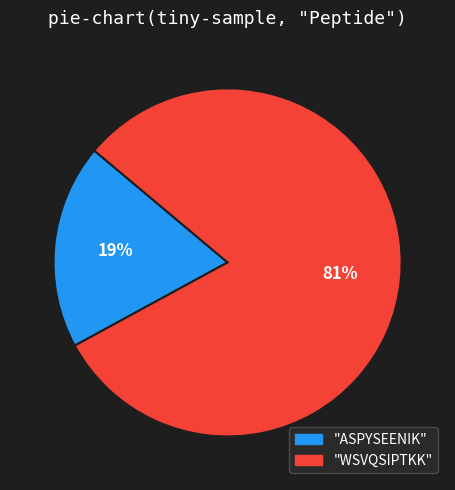

Is there any slice that represents more than half of the pie?

Yes